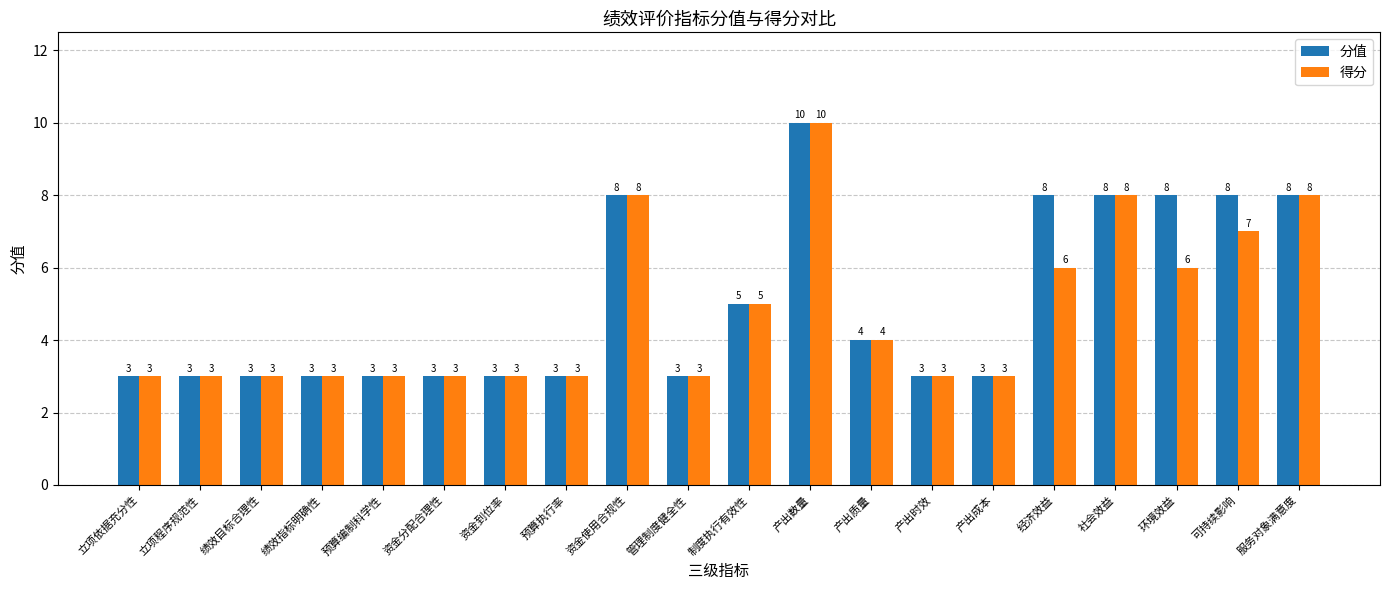

The value of 分值 at 立项依据充分性 is 3. True or false?

True